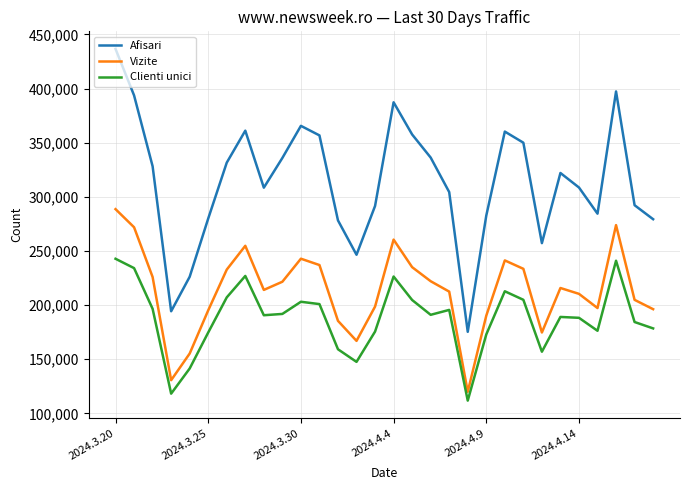

Rank the series by their average value, from highest to lowest.

Afisari, Vizite, Clienti unici